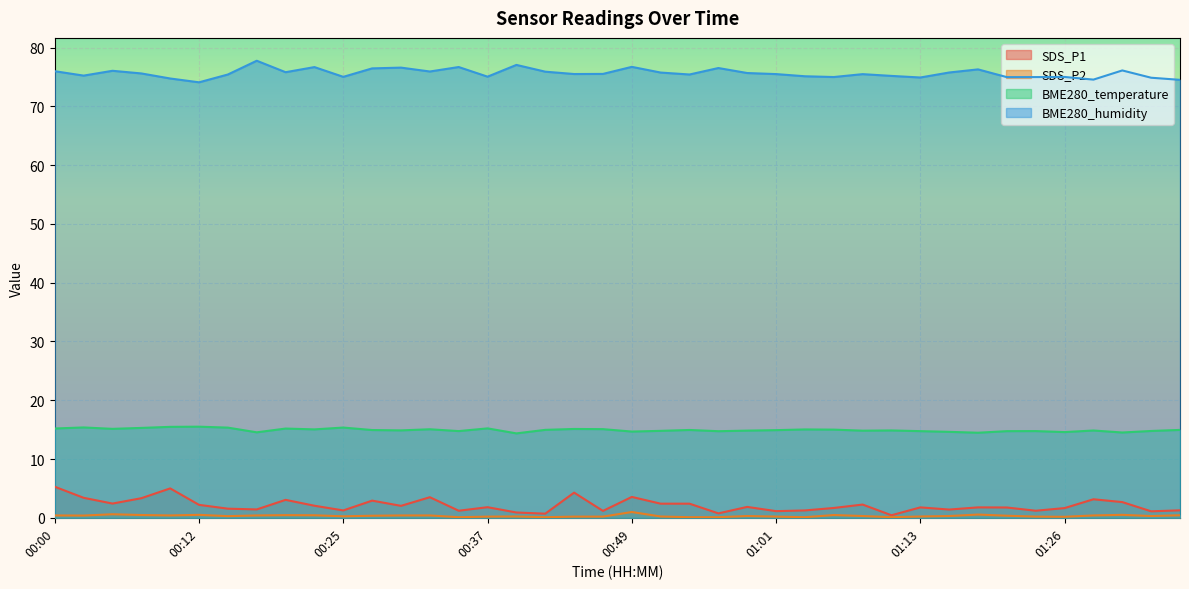

Reading left to right, transcribe all the data shown in this chart.

SDS_P1: 5.3	3.4	2.4	3.3	5.0	2.2	1.6	1.4	3.0	2.0	1.2	2.9	2.0	3.5	1.2	1.8	0.9	0.7	4.3	1.2	3.5	2.4	2.4	0.8	1.9	1.1	1.2	1.7	2.2	0.4	1.8	1.4	1.8	1.8	1.2	1.6	3.1	2.7	1.1	1.3
SDS_P2: 0.4	0.4	0.6	0.5	0.4	0.5	0.3	0.4	0.5	0.4	0.2	0.3	0.4	0.4	0.1	0.2	0.2	0.1	0.2	0.2	1.0	0.2	0.1	0.1	0.3	0.2	0.1	0.5	0.3	0.1	0.2	0.3	0.6	0.3	0.2	0.2	0.4	0.5	0.3	0.4
BME280_temperature: 15.2	15.4	15.1	15.3	15.5	15.5	15.3	14.5	15.2	15.0	15.3	14.9	14.9	15.1	14.8	15.2	14.4	15.0	15.1	15.1	14.7	14.8	14.9	14.7	14.8	14.9	15.0	15.0	14.8	14.9	14.7	14.6	14.5	14.7	14.8	14.6	14.8	14.5	14.8	14.9
BME280_humidity: 76.0	75.2	76.0	75.6	74.7	74.1	75.4	77.8	75.8	76.7	75.0	76.5	76.6	75.9	76.7	75.0	77.0	75.9	75.5	75.5	76.7	75.8	75.4	76.5	75.7	75.5	75.1	75.0	75.5	75.2	74.9	75.8	76.3	75.0	75.0	75.0	74.5	76.1	74.9	74.5